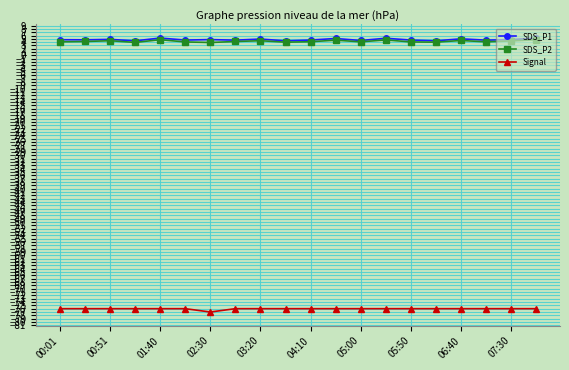

Does the chart display data point markers on the line(s)?

Yes